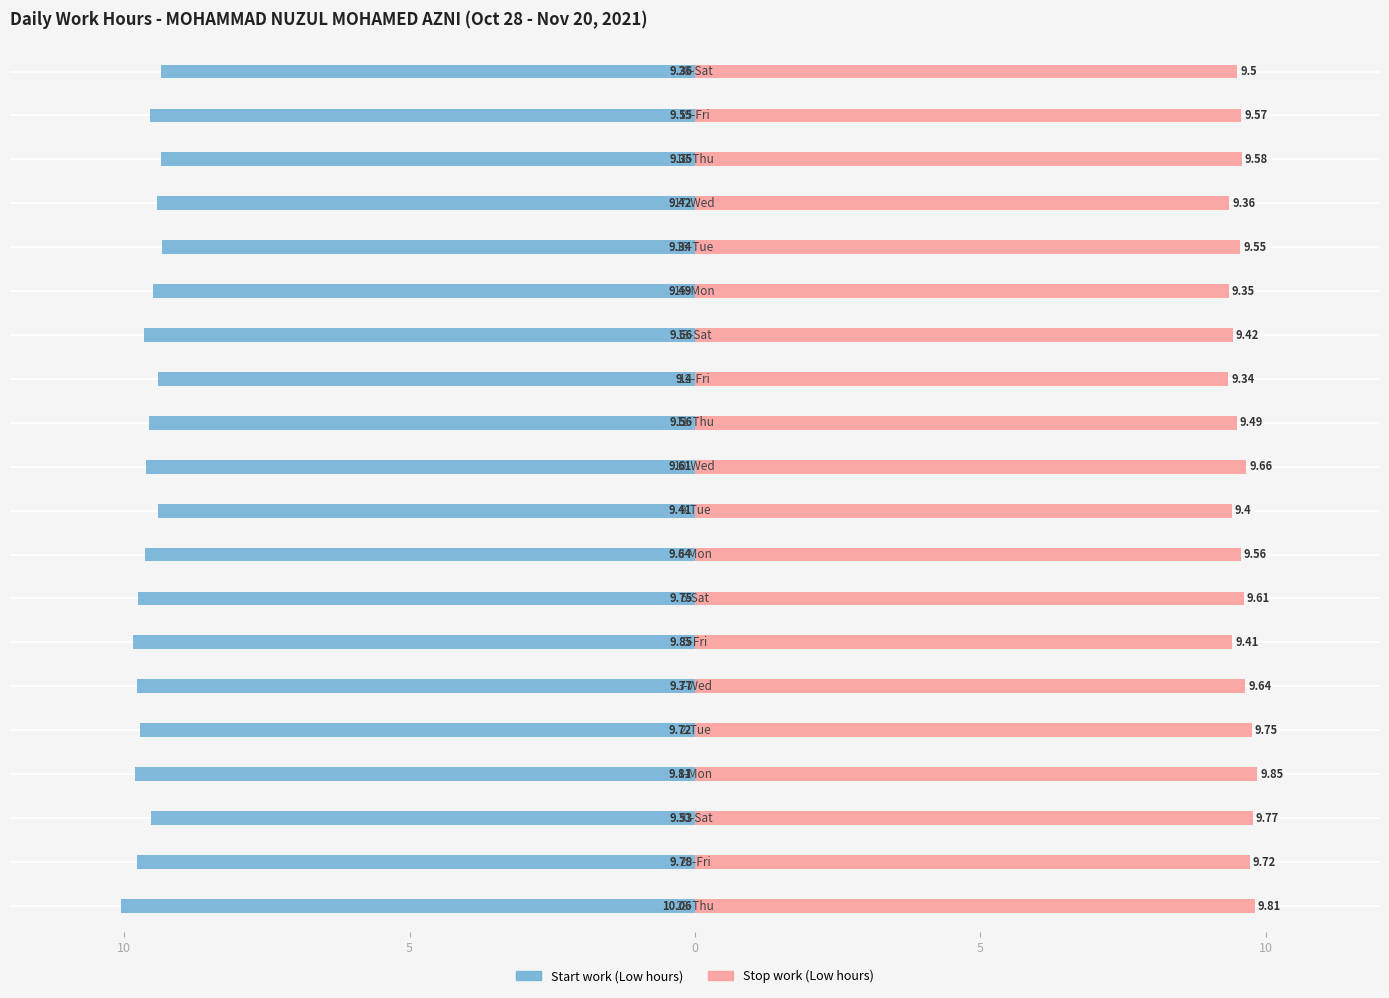

How many bars are there in each group?

2